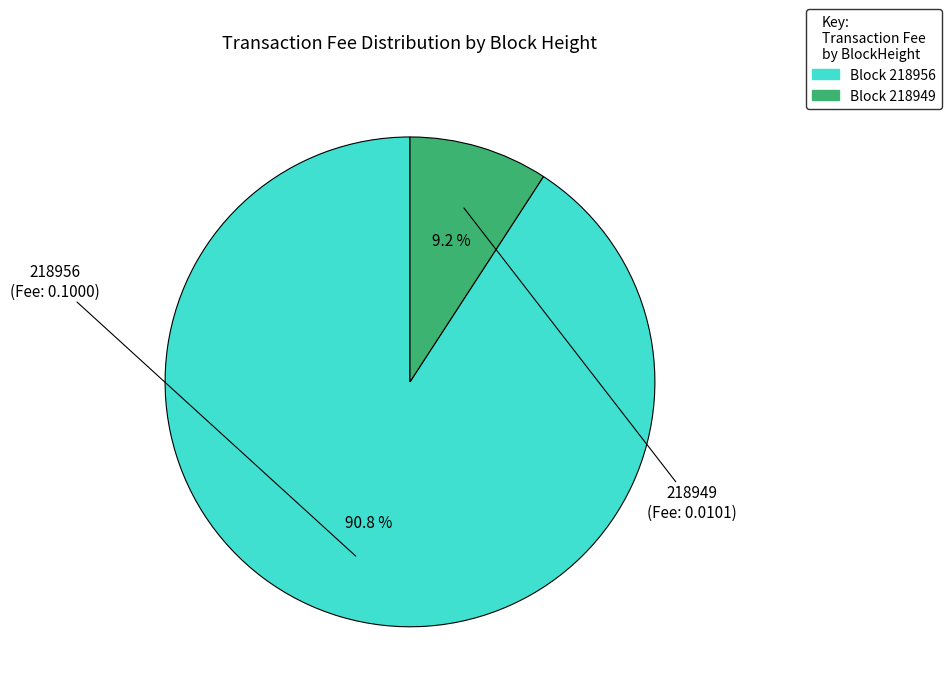

Is there any slice that represents more than half of the pie?

Yes